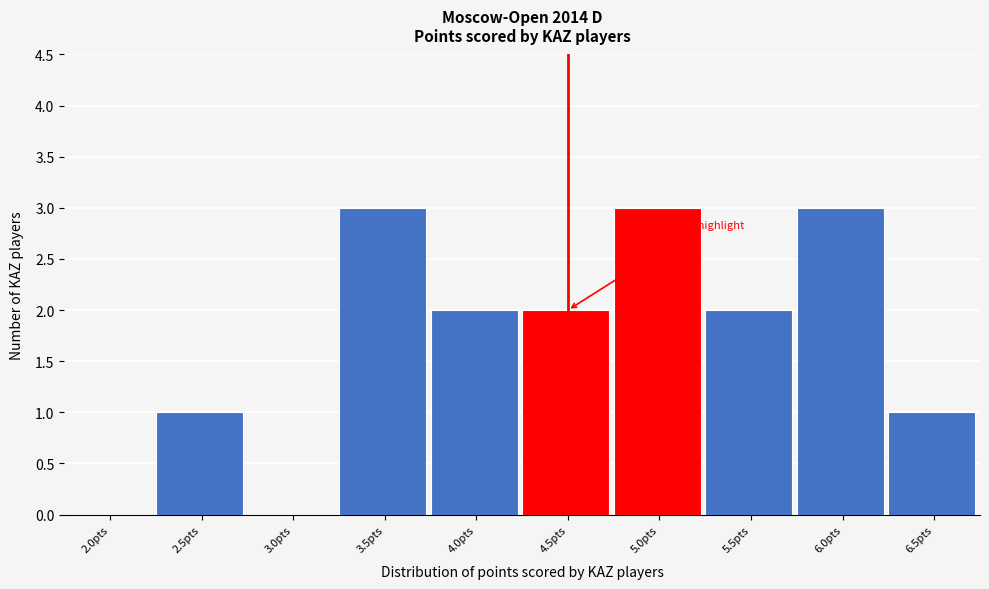

Reading left to right, what are all the values shown in this chart?

2.0pts=0	2.5pts=1	3.0pts=0	3.5pts=3	4.0pts=2	4.5pts=2	5.0pts=3	5.5pts=2	6.0pts=3	6.5pts=1